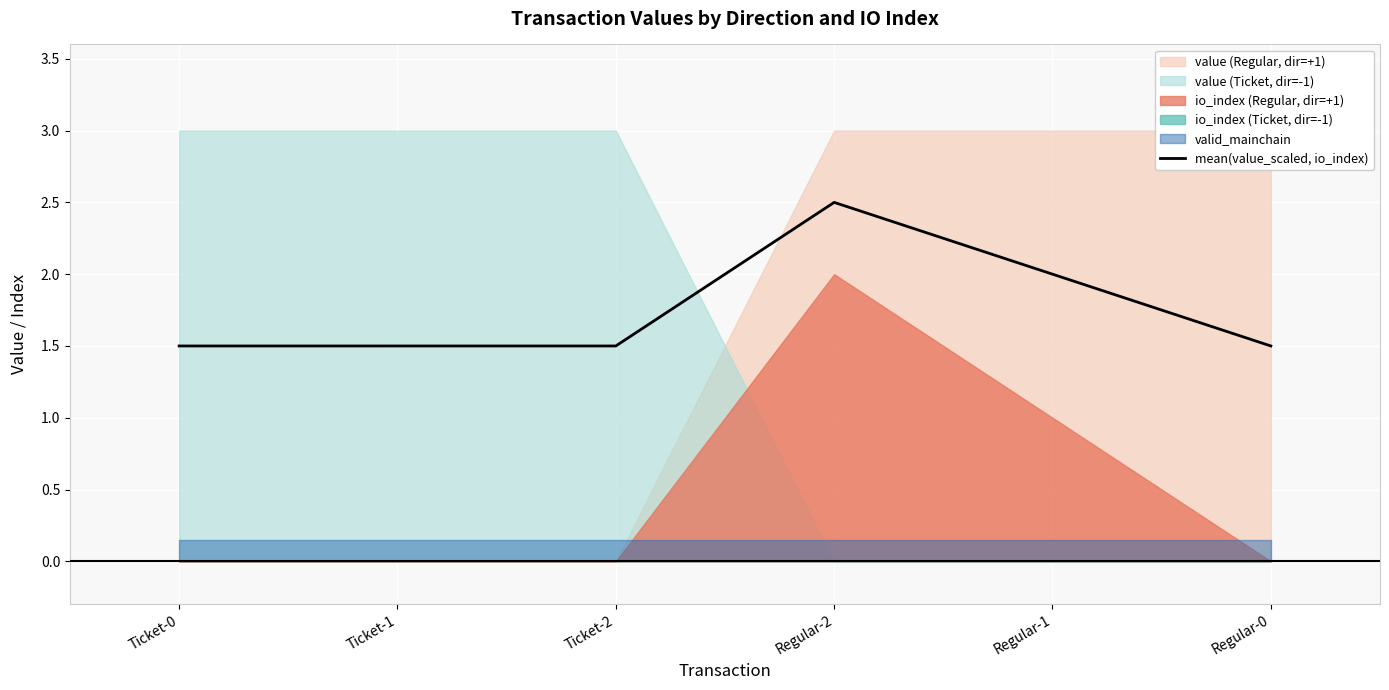

How many data points does each series have?

6